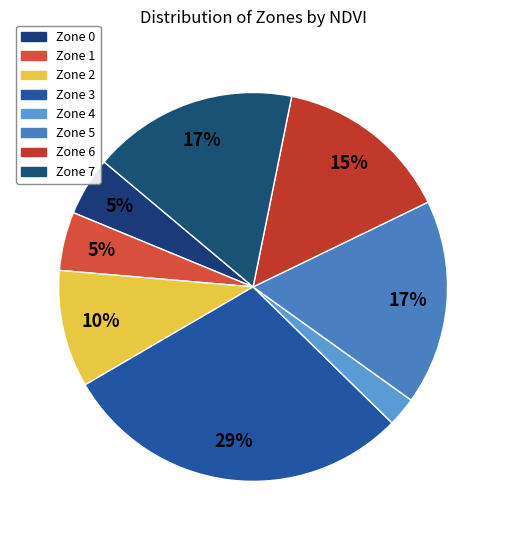

What percentage is the Zone 4 slice, to the nearest percent?

2%